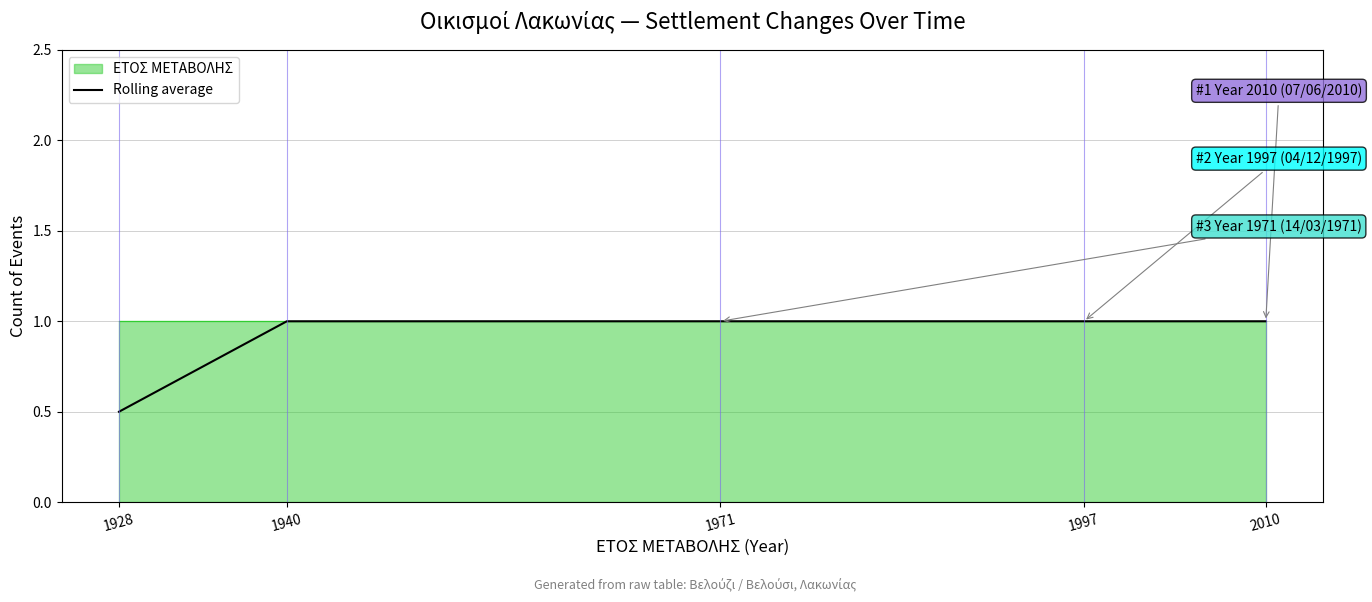

Rank the categories by value from highest to lowest.

1940, 1971, 1997, 2010, 1928